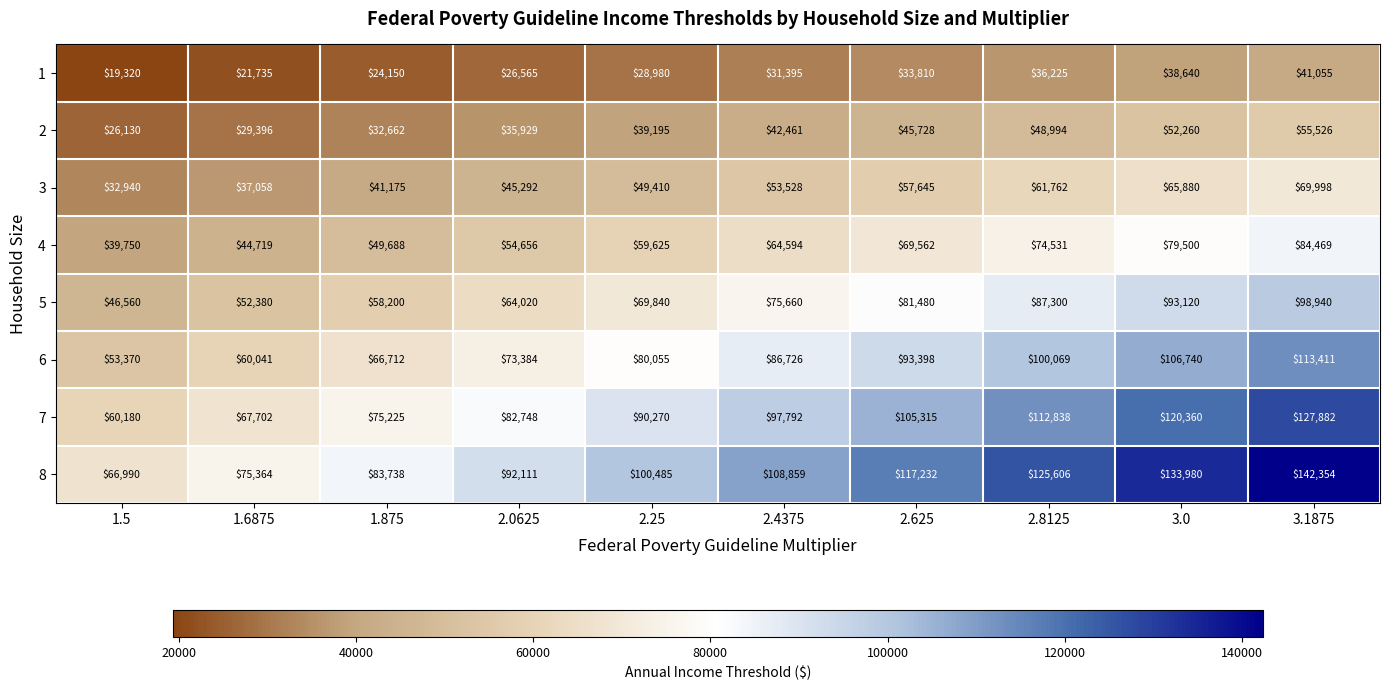

The 6 series shows 53370 at 1.5. True or false?

True